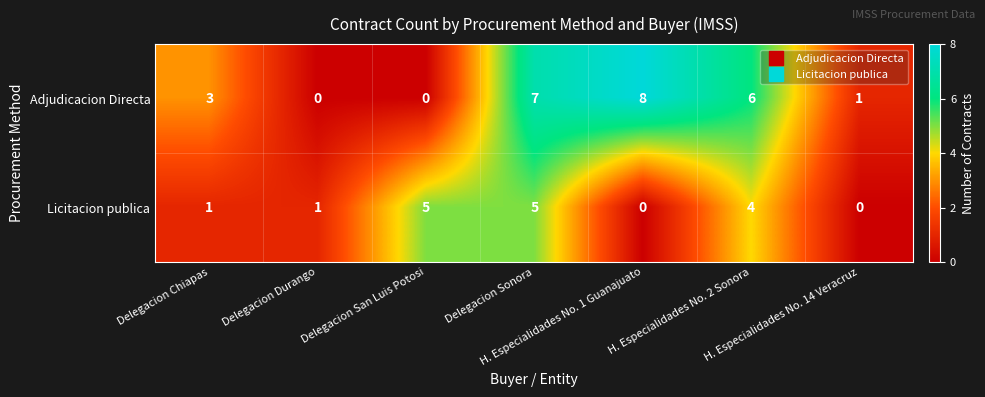

What is the maximum value for Adjudicacion Directa?

8